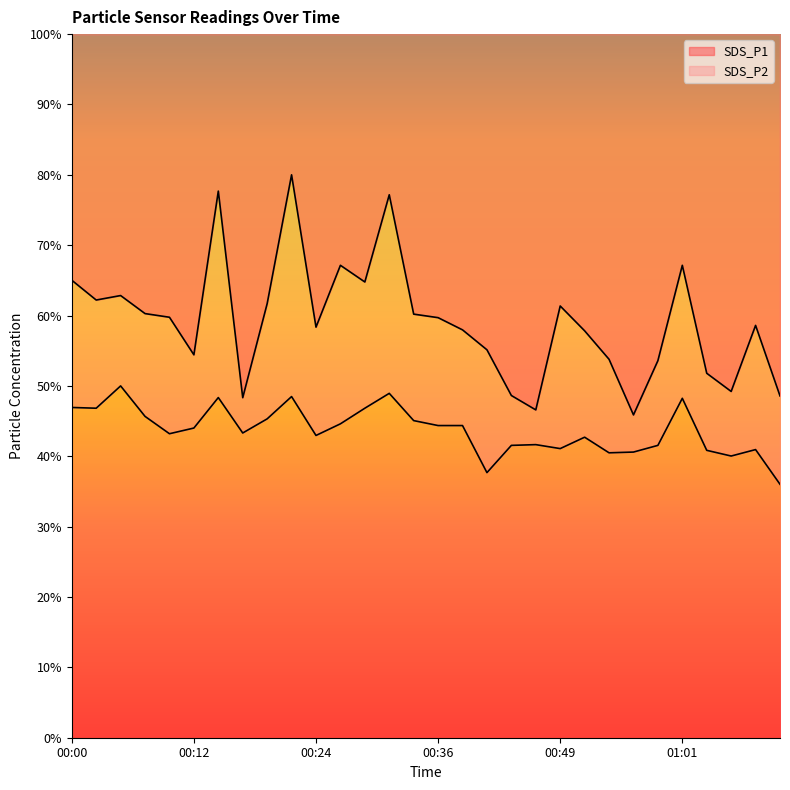

Which series has the largest total across all categories?

SDS_P1